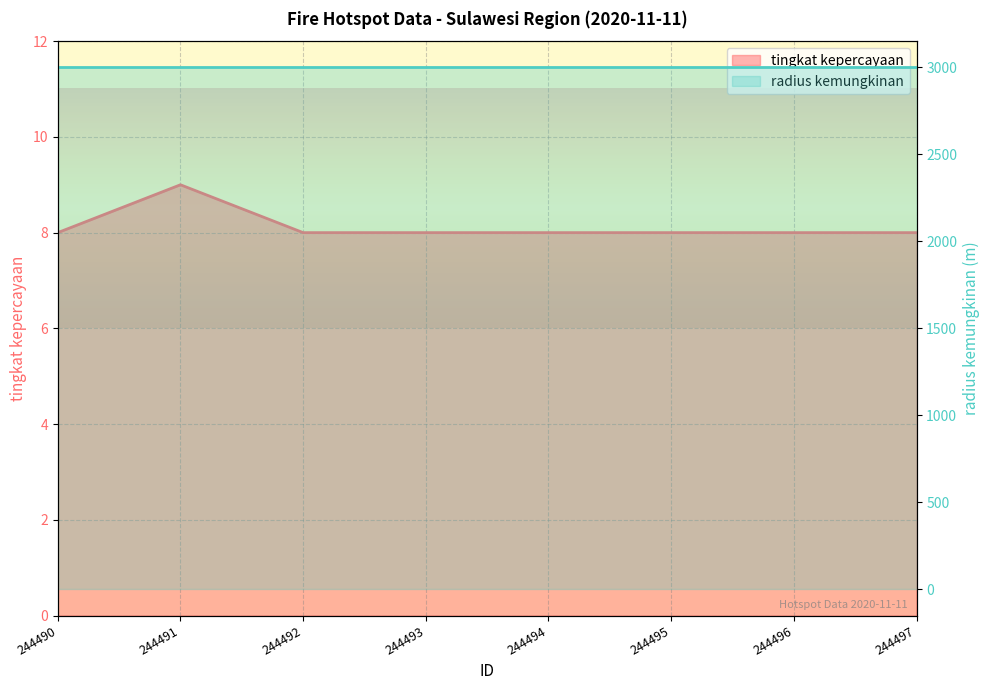

What is the average value?

8